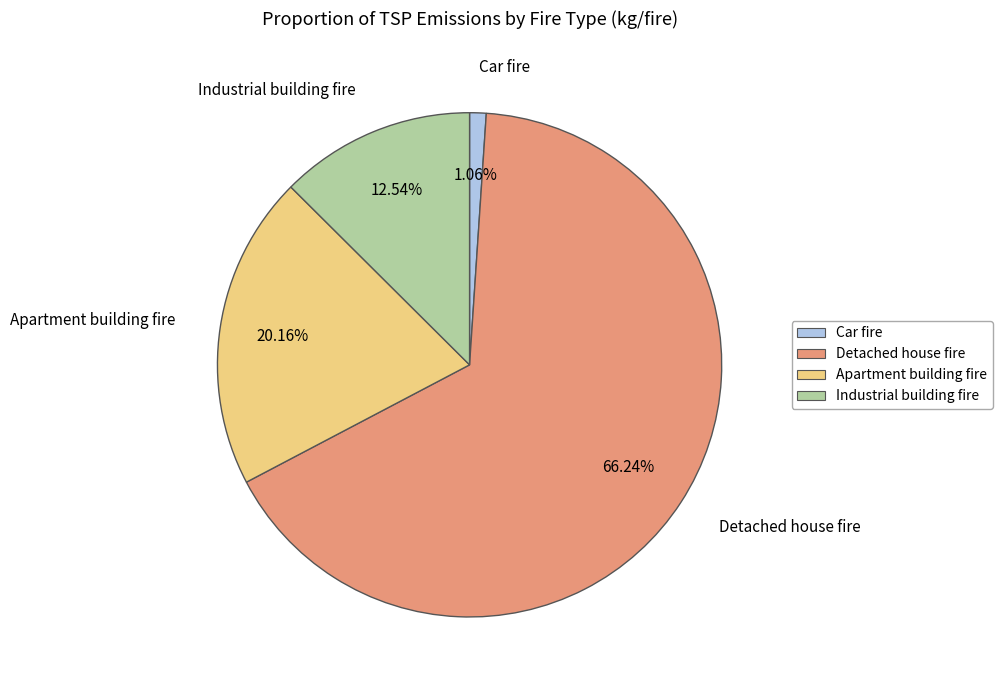

To the nearest percent, what is the difference between the Detached house fire and Car fire slice percentages?

65%